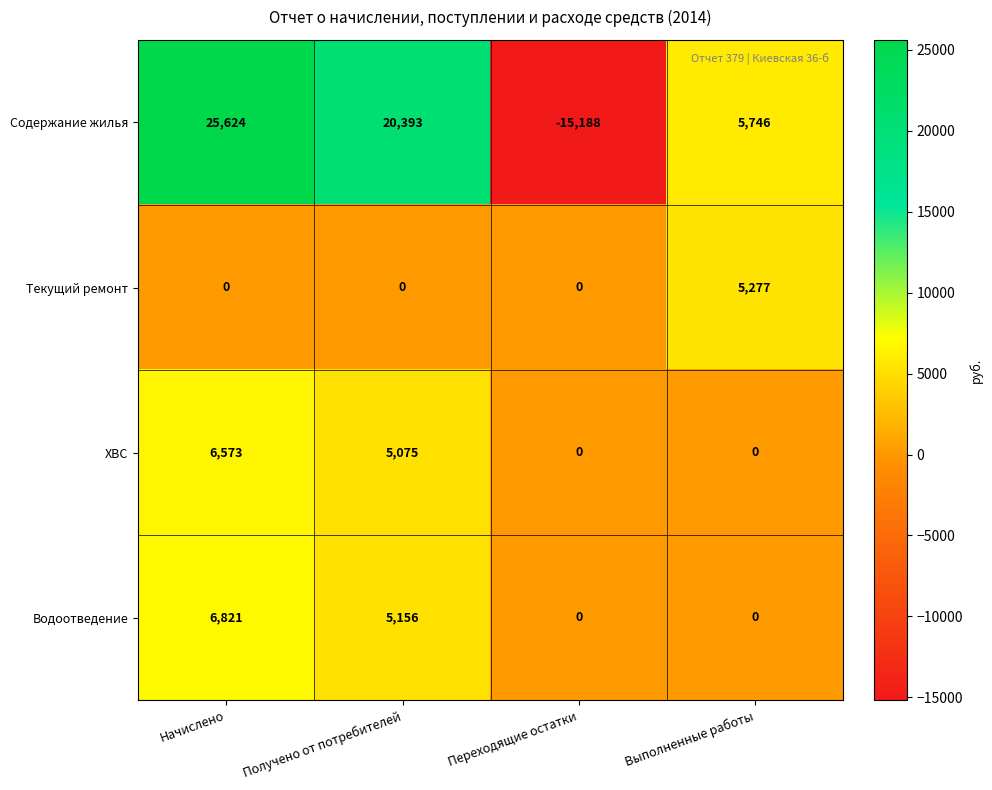

Which series has the largest total across all categories?

Содержание жилья